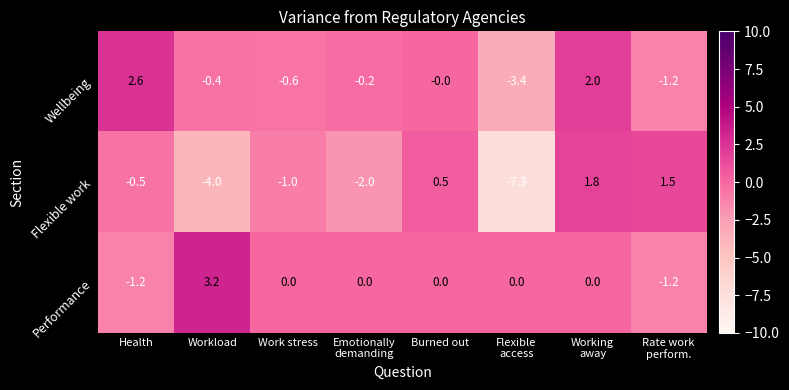

List the series in order of their peak value, lowest first.

Flexible work, Wellbeing, Performance